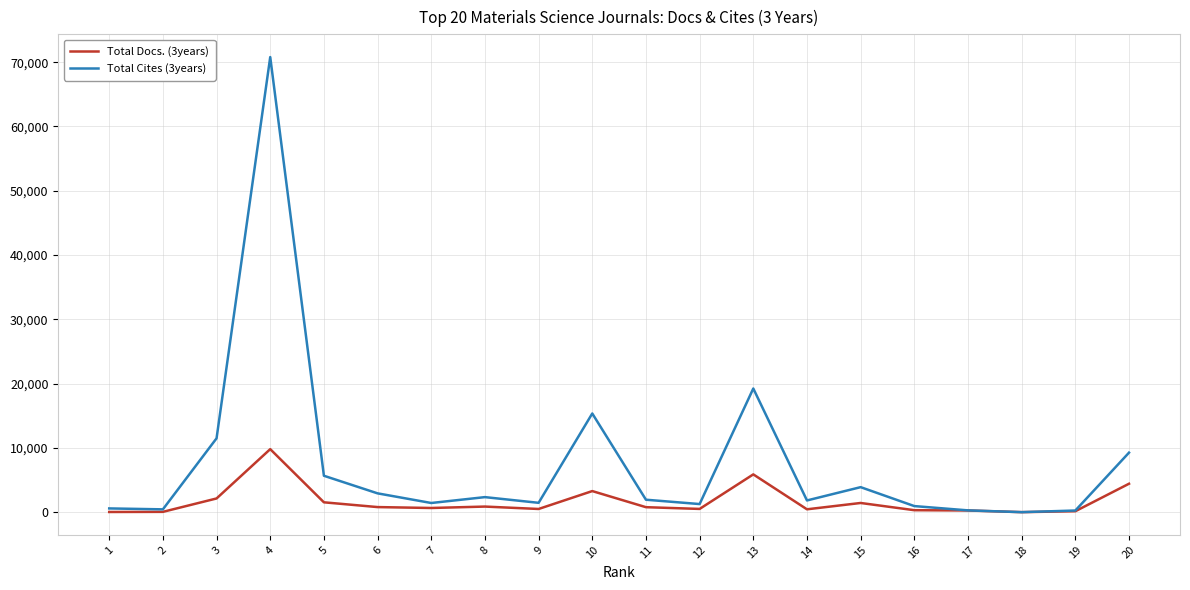

Which series has the largest total across all categories?

Total Cites (3years)